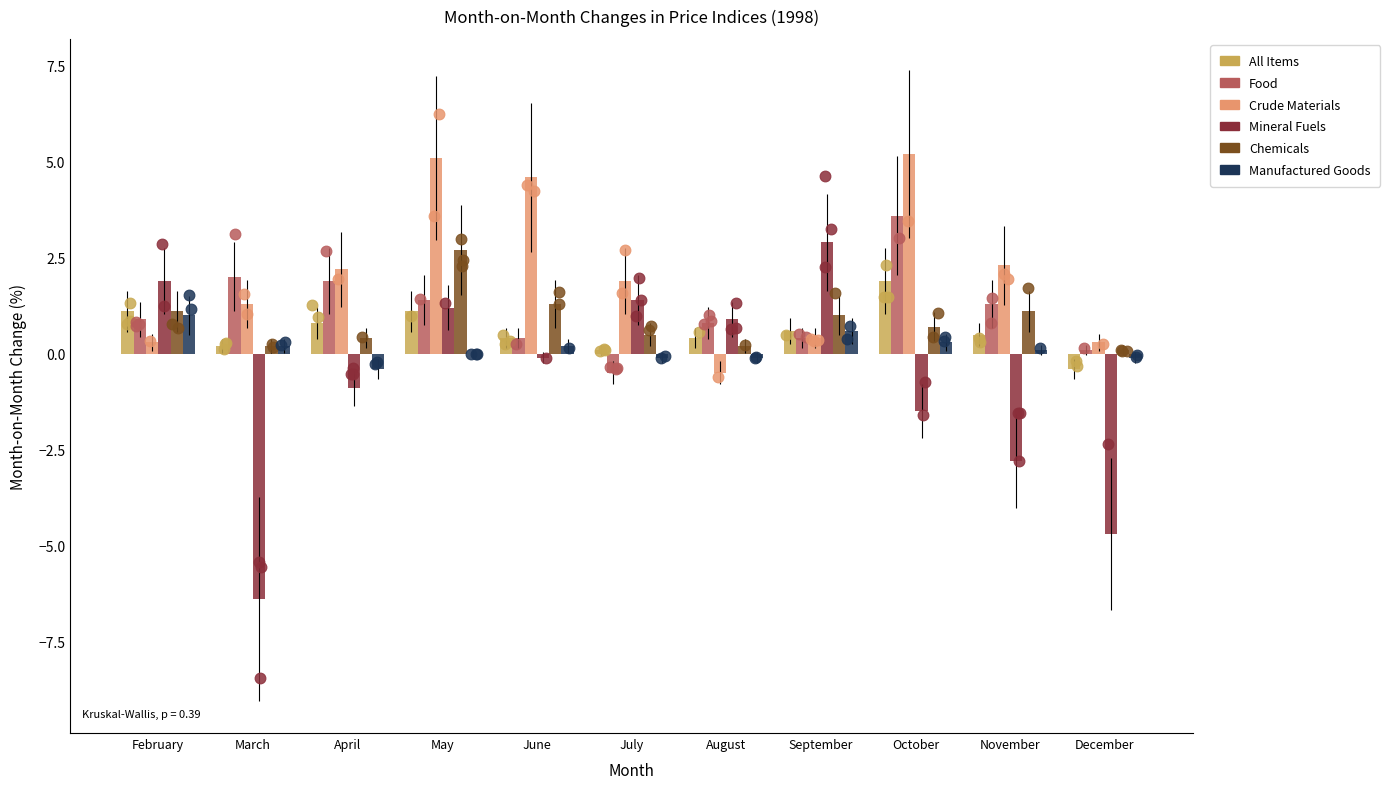

Is the value of Manufactured Goods at April greater than the value of All Items at October?

No